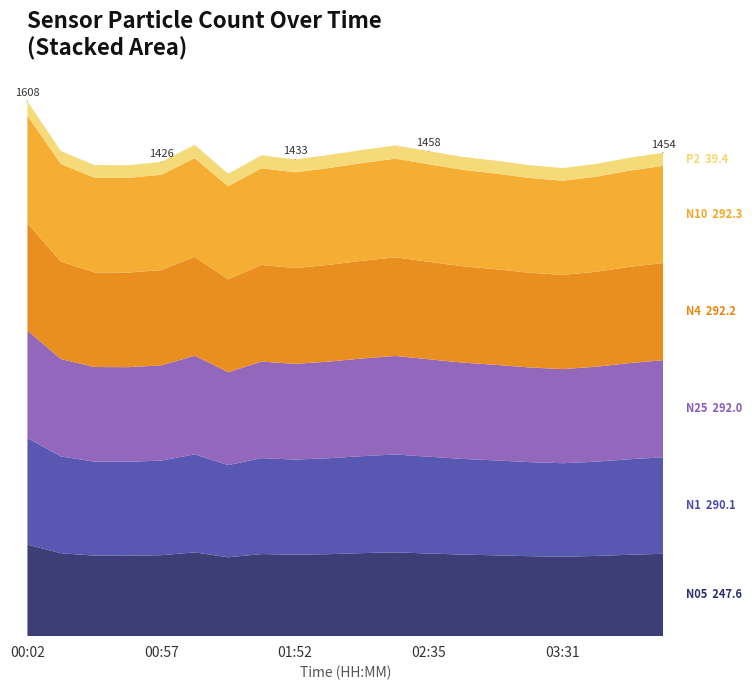

Reading right to left, list all the values displayed in this chart.

N05: 04:12=247.6	03:58=244.8	03:44=241.2	03:31=238.9	03:17=240.5	03:03=243.1	02:49=245.3	02:35=248.6	02:21=251.9	02:06=249.7	02:03=246.5	01:52=245.0	01:38=246.9	01:25=237.2	01:11=252.0	00:57=243.4	00:44=242.0	00:30=242.2	00:16=249.4	00:02=275.0
N1: 04:12=290.1	03:58=287.2	03:44=283.5	03:31=281.1	03:17=282.8	03:03=285.4	02:49=287.7	02:35=291.0	02:21=294.3	02:06=291.6	02:03=288.4	01:52=286.0	01:38=288.4	01:25=277.2	01:11=294.6	00:57=284.4	00:44=282.5	00:30=282.7	00:16=291.1	00:02=320.9
N25: 04:12=292.0	03:58=289.1	03:44=285.4	03:31=283.0	03:17=284.7	03:03=287.3	02:49=289.6	02:35=292.9	02:21=296.3	02:06=293.5	02:03=290.6	01:52=287.8	01:38=290.3	01:25=279.2	01:11=296.7	00:57=286.3	00:44=284.3	00:30=284.4	00:16=292.8	00:02=322.8
N4: 04:12=292.2	03:58=289.3	03:44=285.6	03:31=283.2	03:17=284.9	03:03=287.5	02:49=289.8	02:35=293.1	02:21=296.6	02:06=293.8	02:03=290.9	01:52=288.0	01:38=290.5	01:25=279.4	01:11=297.0	00:57=286.5	00:44=284.5	00:30=284.6	00:16=293.0	00:02=323.0
N10: 04:12=292.3	03:58=289.4	03:44=285.7	03:31=283.3	03:17=285.0	03:03=287.6	02:49=289.9	02:35=293.2	02:21=296.6	02:06=293.8	02:03=291.0	01:52=288.1	01:38=290.6	01:25=279.5	01:11=297.1	00:57=286.6	00:44=284.5	00:30=284.7	00:16=293.1	00:02=323.1
P2: 04:12=39.4	03:58=39.0	03:44=38.5	03:31=38.1	03:17=38.4	03:03=38.8	02:49=39.1	02:35=39.5	02:21=40.0	02:06=39.5	02:03=39.4	01:52=38.7	01:38=39.1	01:25=37.8	01:11=40.1	00:57=38.6	00:44=38.2	00:30=38.2	00:16=39.3	00:02=43.3